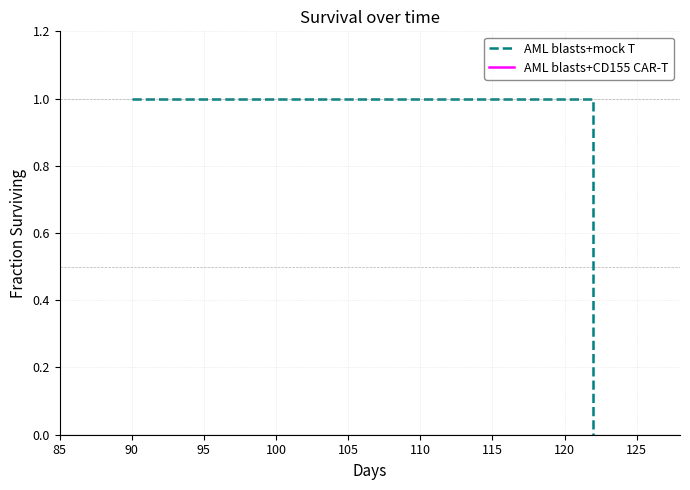

How many data points does each series have?

5